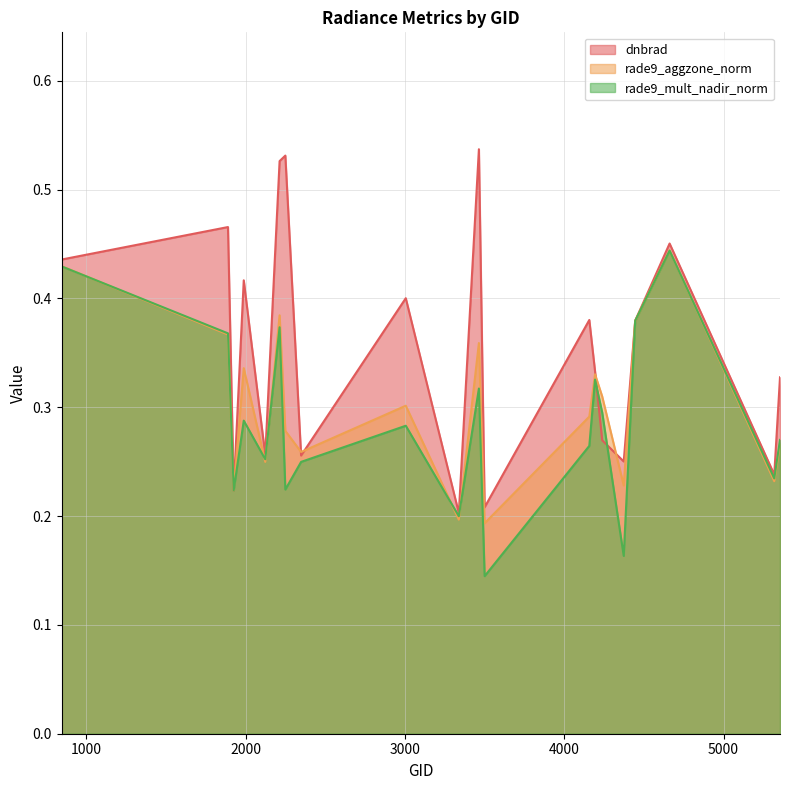

What is the value of the rade9_mult_nadir_norm point at the 16th from the left?

0.2